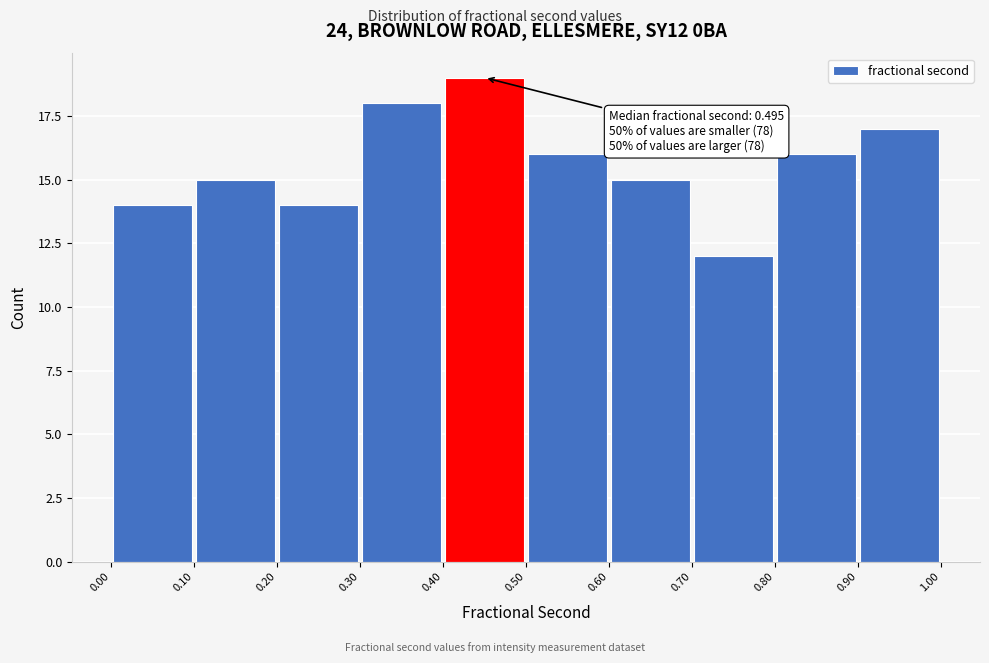

Which range on the x-axis has the tallest bar?

0.40 to 0.50